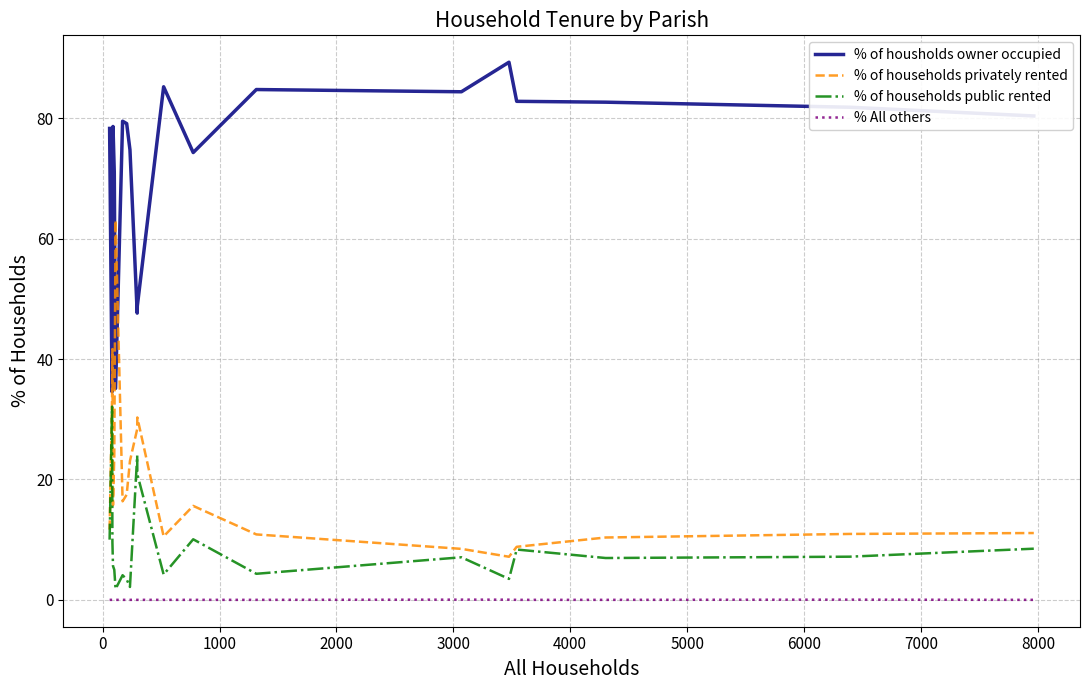

What is the greatest value displayed?

89.3